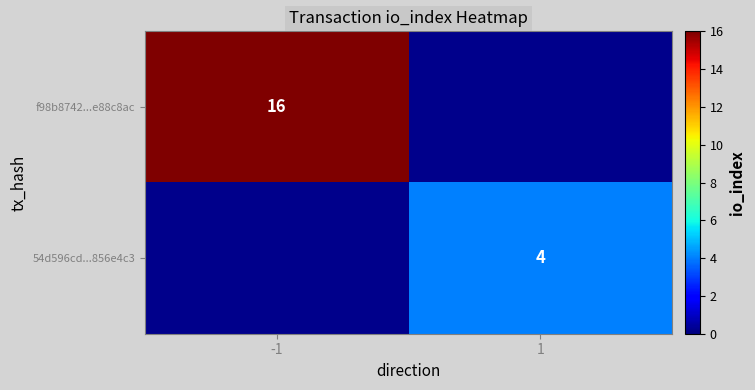

What is the minimum value shown in the chart?

4.0